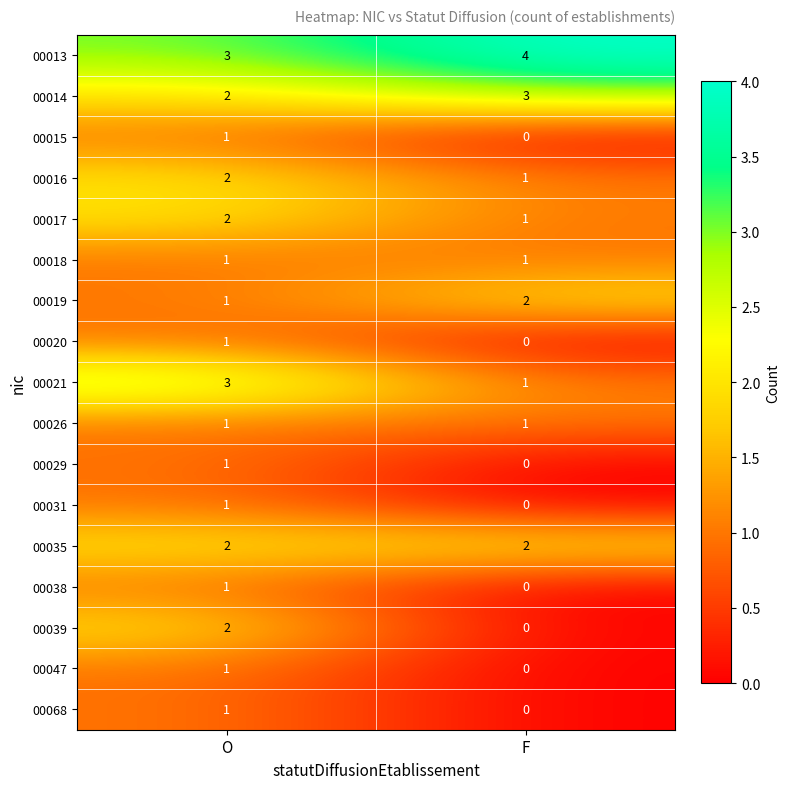

At which category is the sum across all series the highest?

O